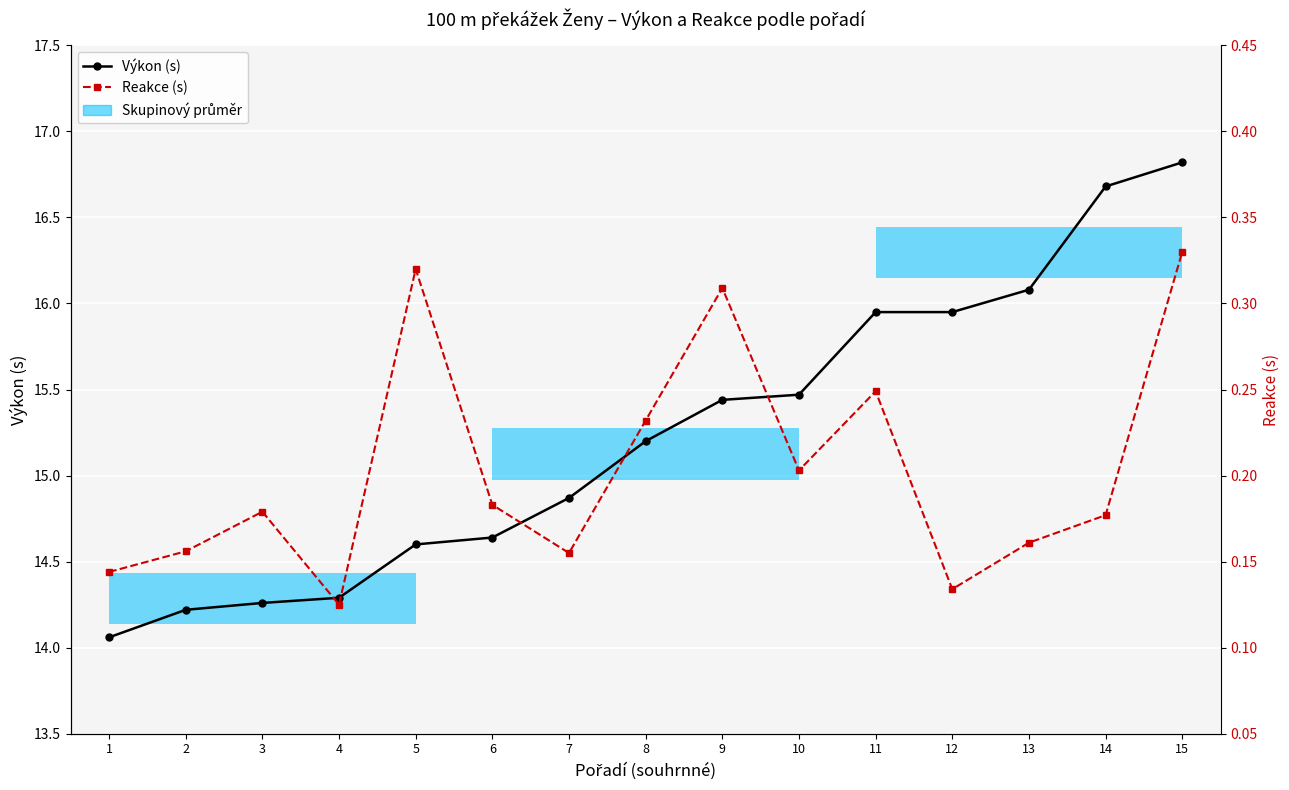

True or false: Reakce (s) has more than 0 interior local peaks.

True